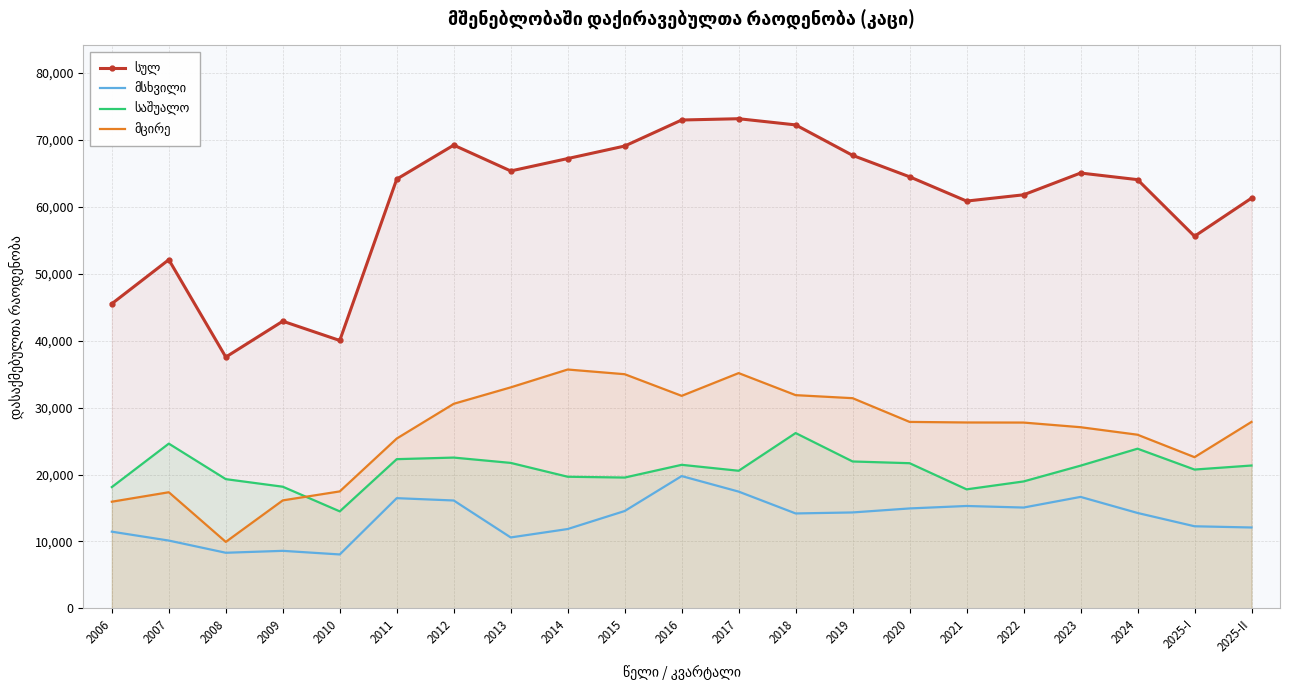

List the labels in order of მცირე value, largest first.

2014, 2017, 2015, 2013, 2018, 2016, 2019, 2012, 2025-II, 2020, 2021, 2022, 2023, 2024, 2011, 2025-I, 2010, 2007, 2009, 2006, 2008